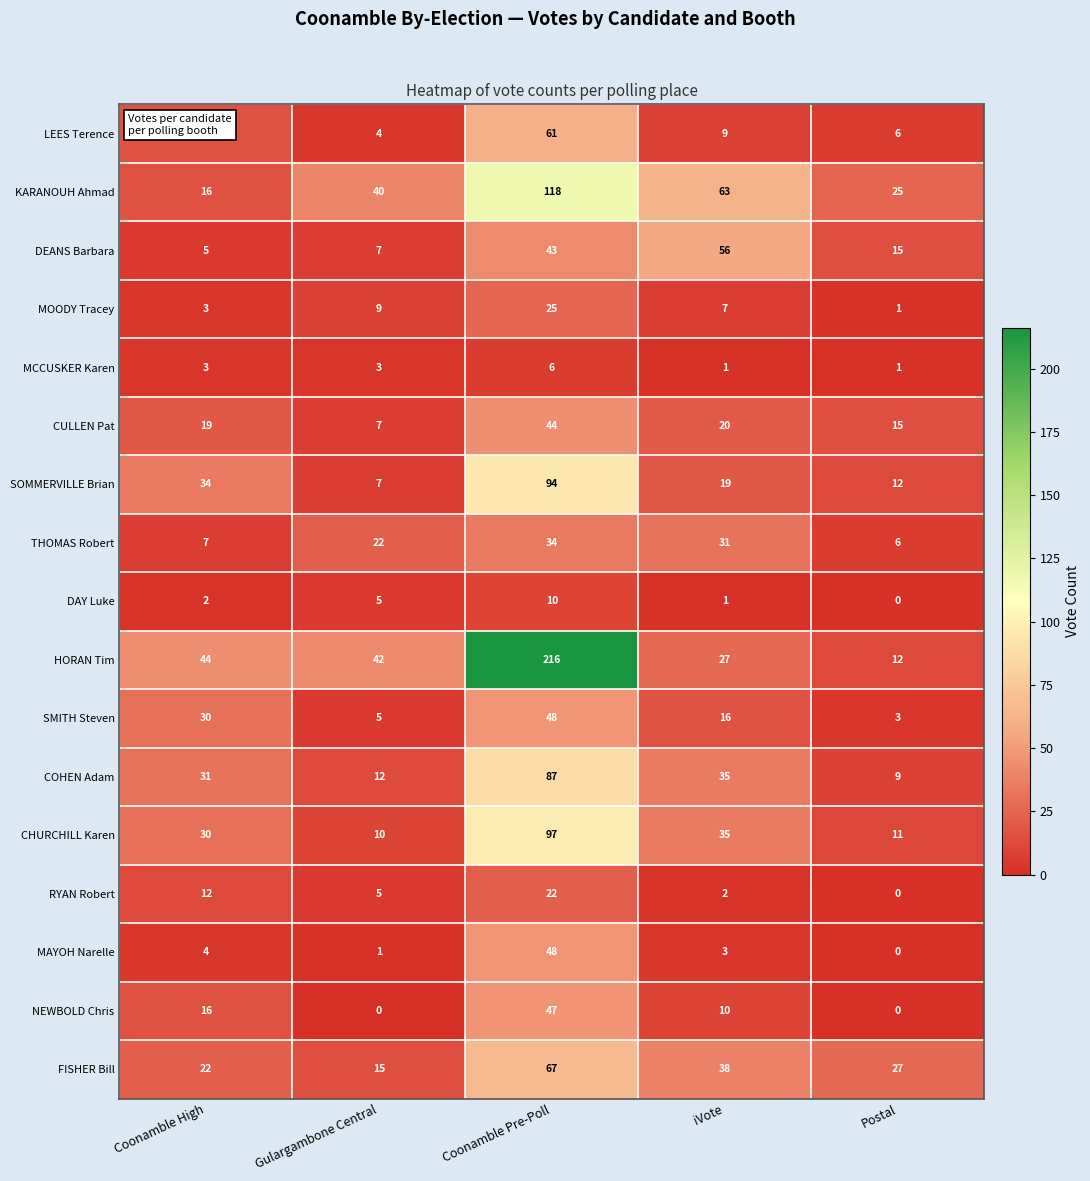

What is the sum of all LEES Terence values?

96